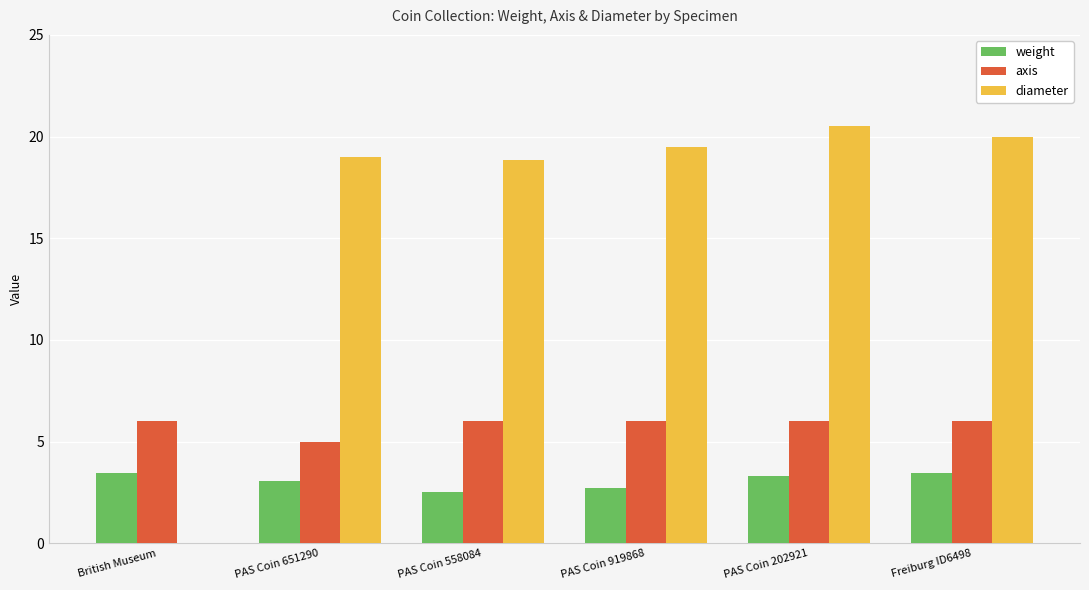

Does the chart contain stacked bars?

No